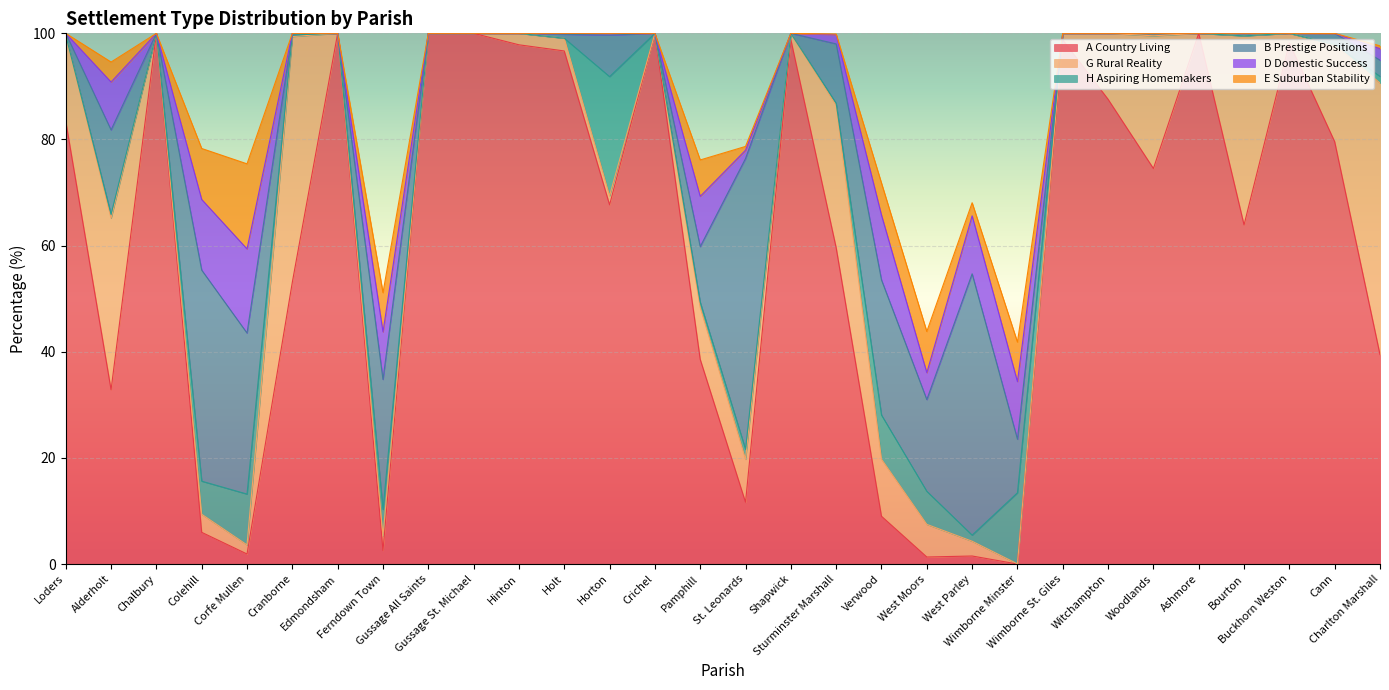

What is the approximate value of G Rural Reality at Hinton?

2.2